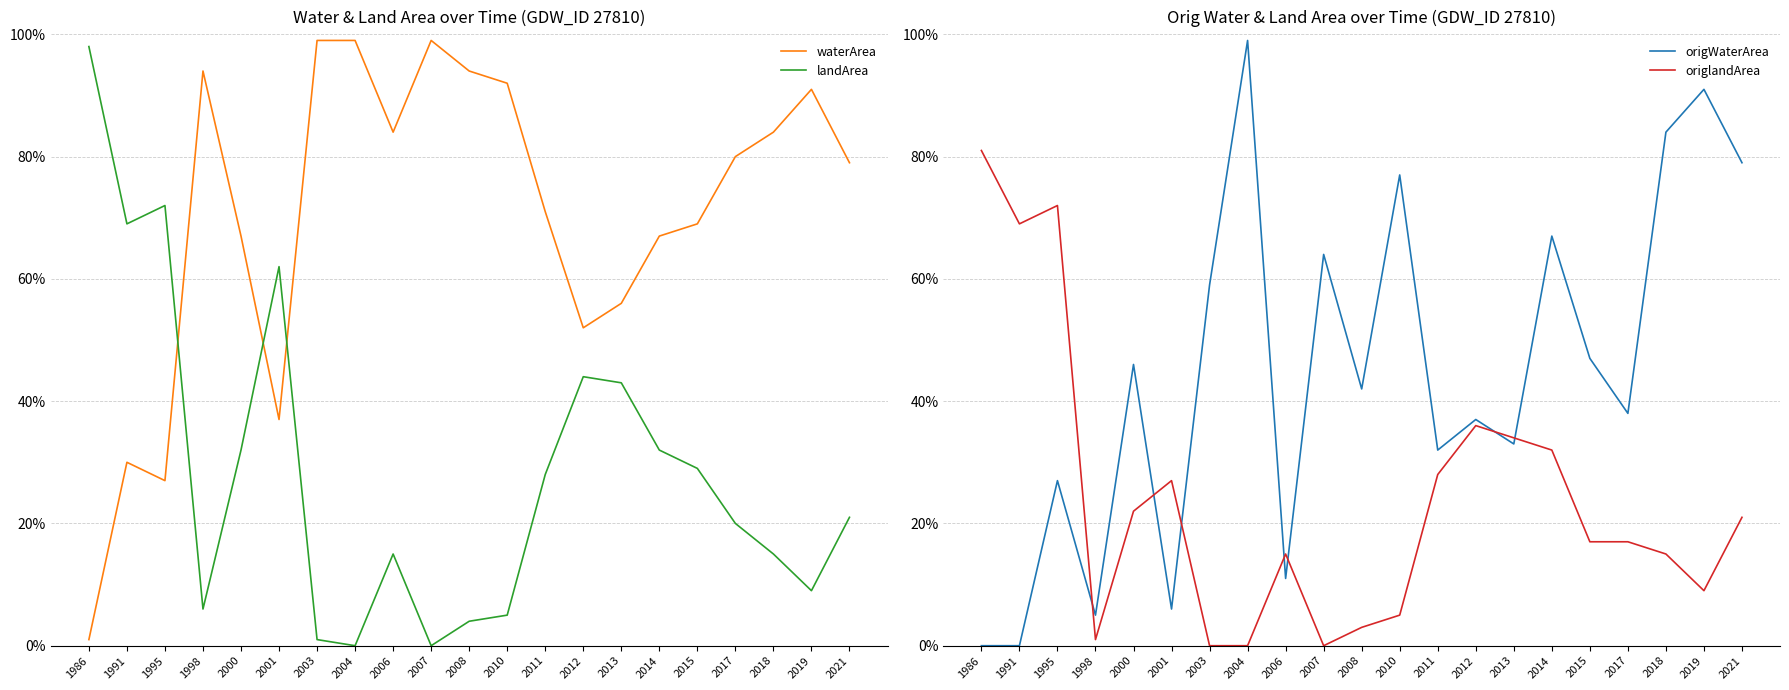

Does the chart have visible grid lines?

Yes